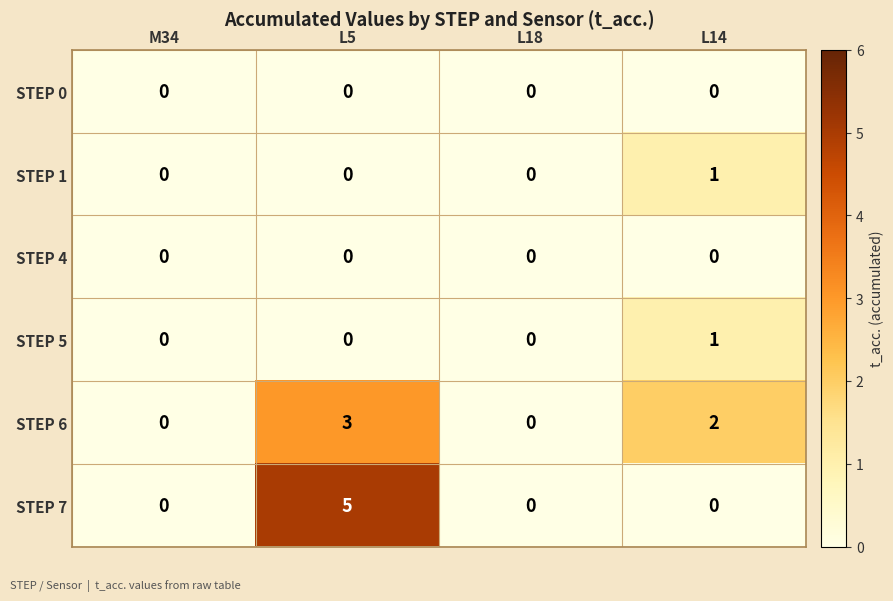

At which category is the sum across all series the highest?

L5